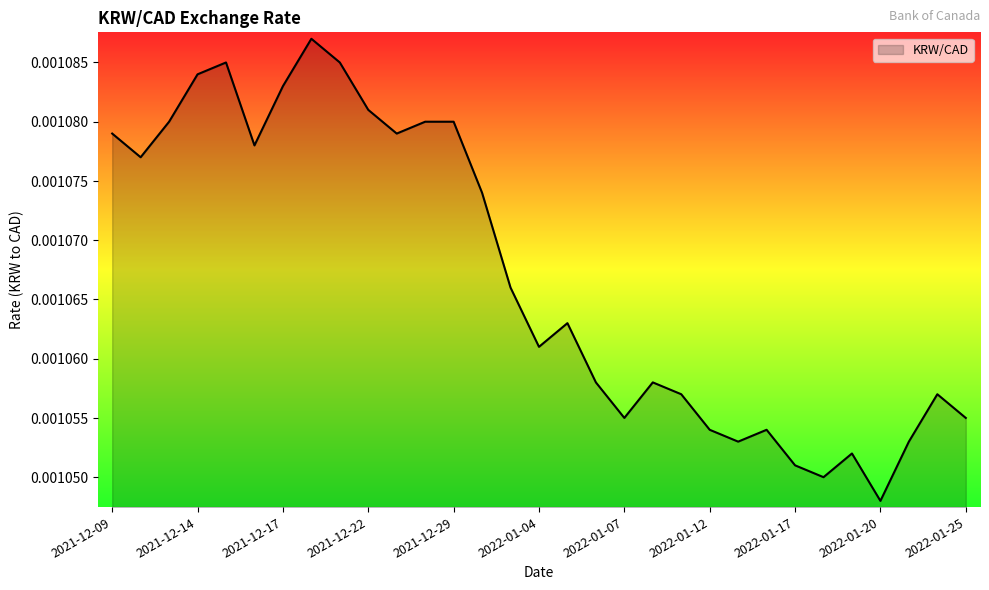

At which label is the value closest to 0?

2022-01-20